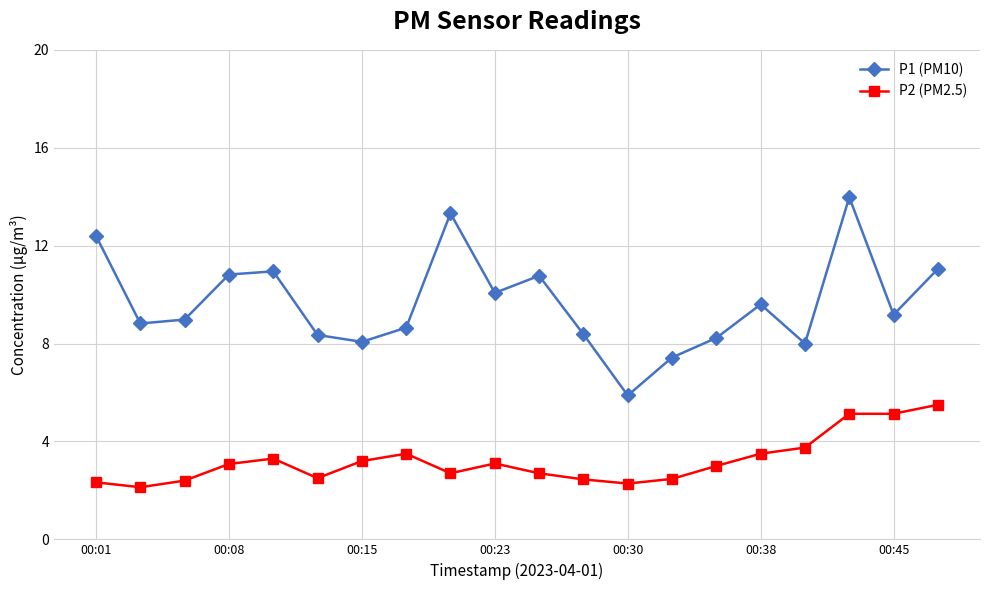

Which series has the largest total across all categories?

P1 (PM10)